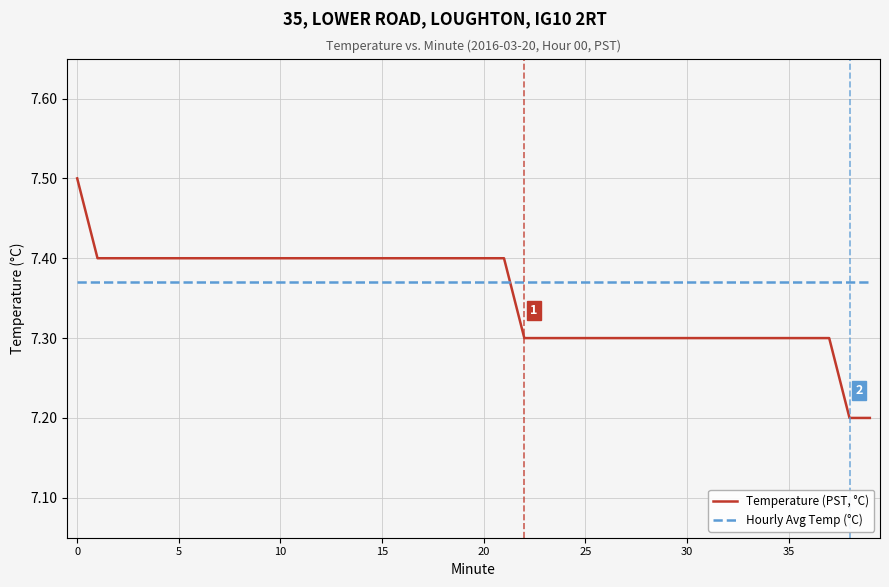

What is the difference between the maximum and minimum values in the Temperature (PST, °C) series?

0.3